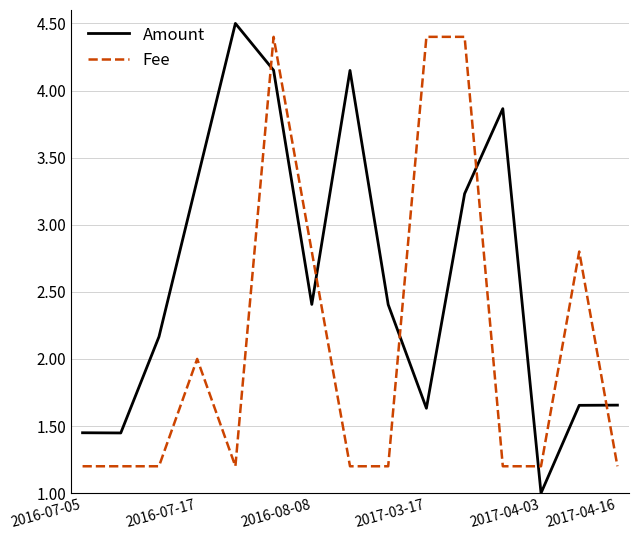

How many values in the Amount series exceed 2?

9